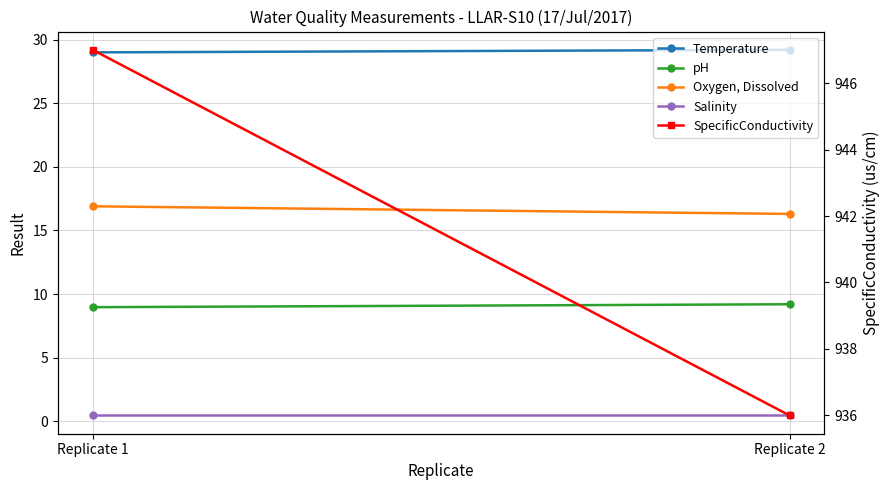

Which series has the widest spread of values?

SpecificConductivity